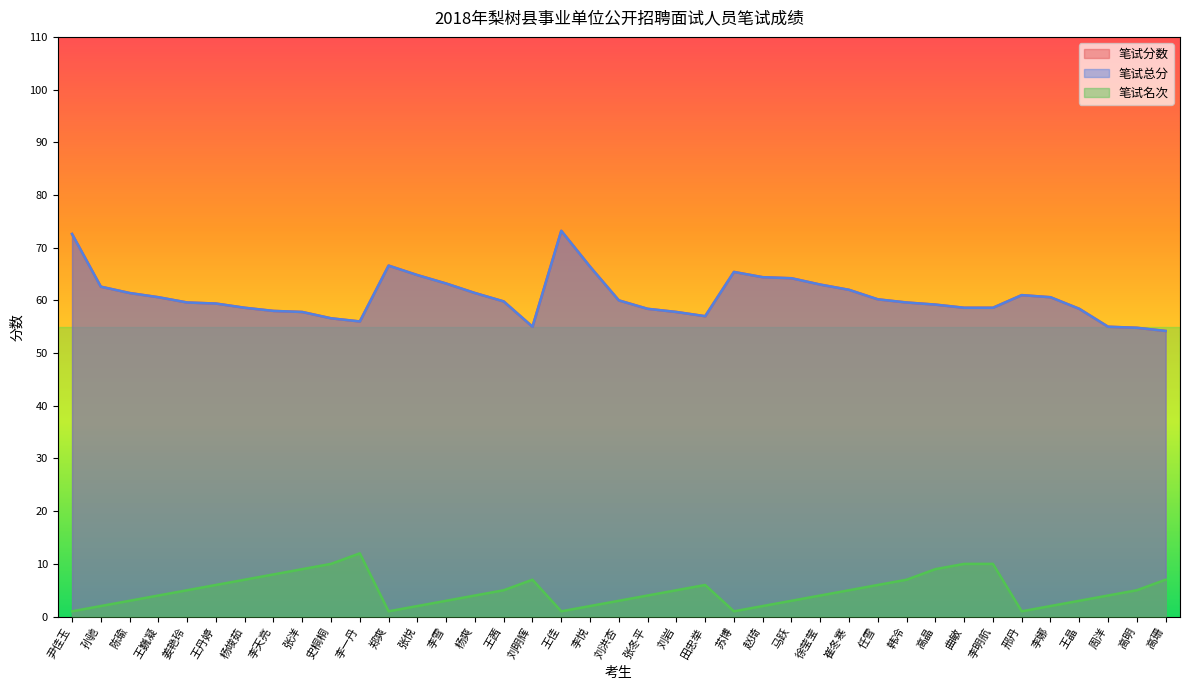

What is the difference between the highest and lowest values at 王晶?

55.4